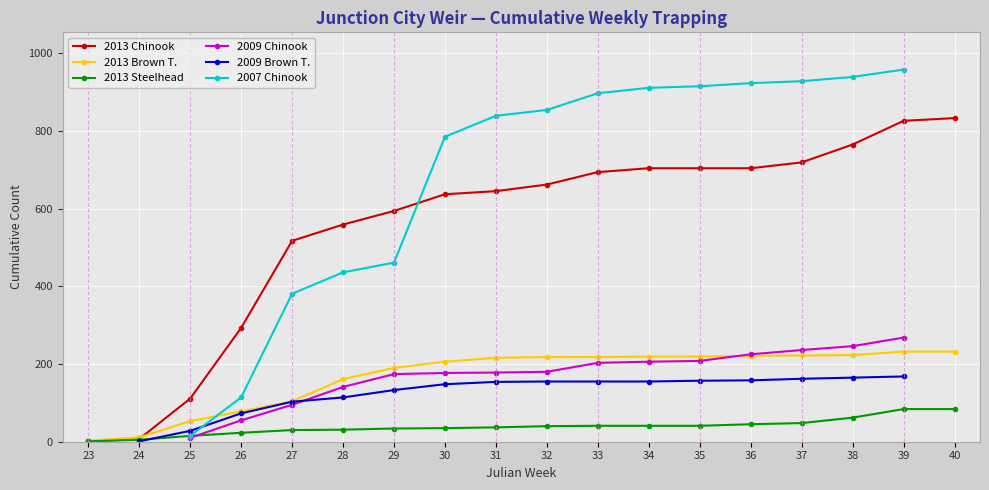

What is the difference between the highest and lowest values at 32?

814.0